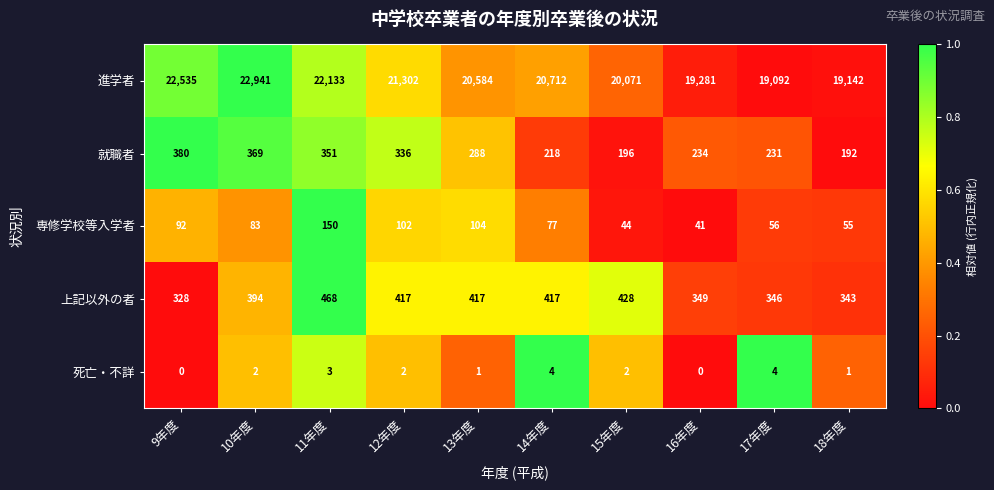

What is the difference between the highest and lowest values at 11年度?

22130